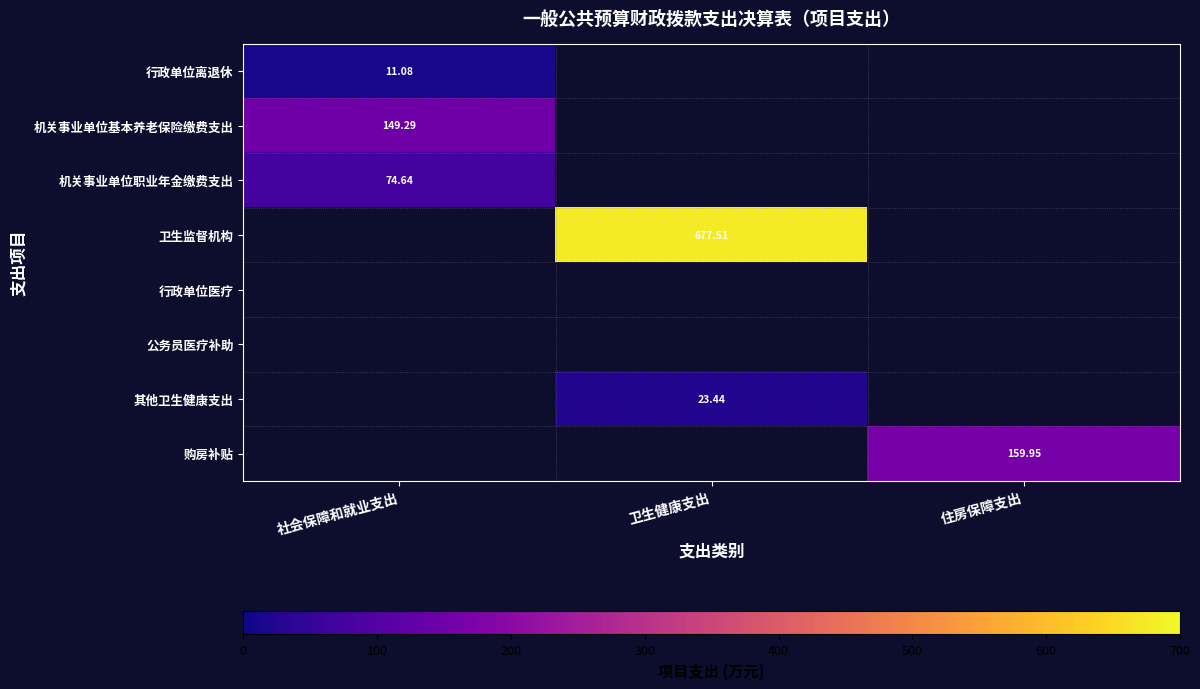

Rank the categories by 机关事业单位基本养老保险缴费支出 value from lowest to highest.

社会保障和就业支出, 卫生健康支出, 住房保障支出